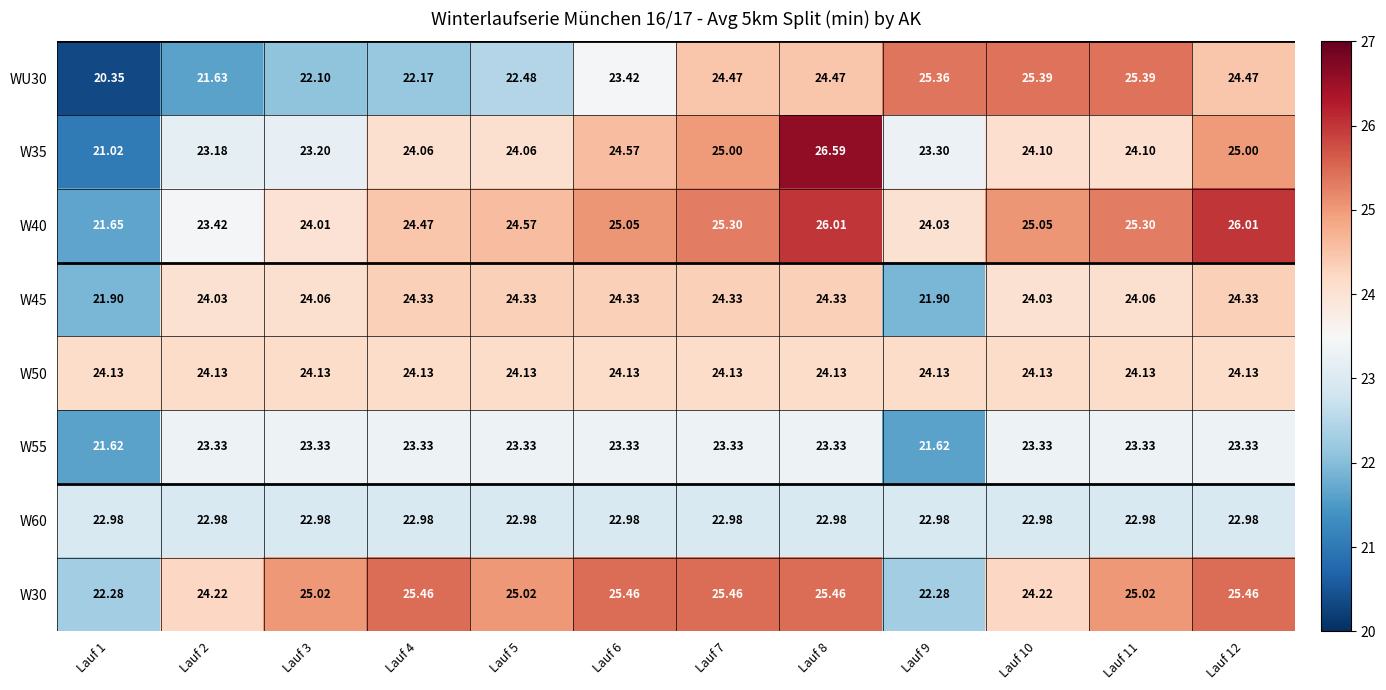

At which category does the chart reach its peak across all series?

Lauf 8